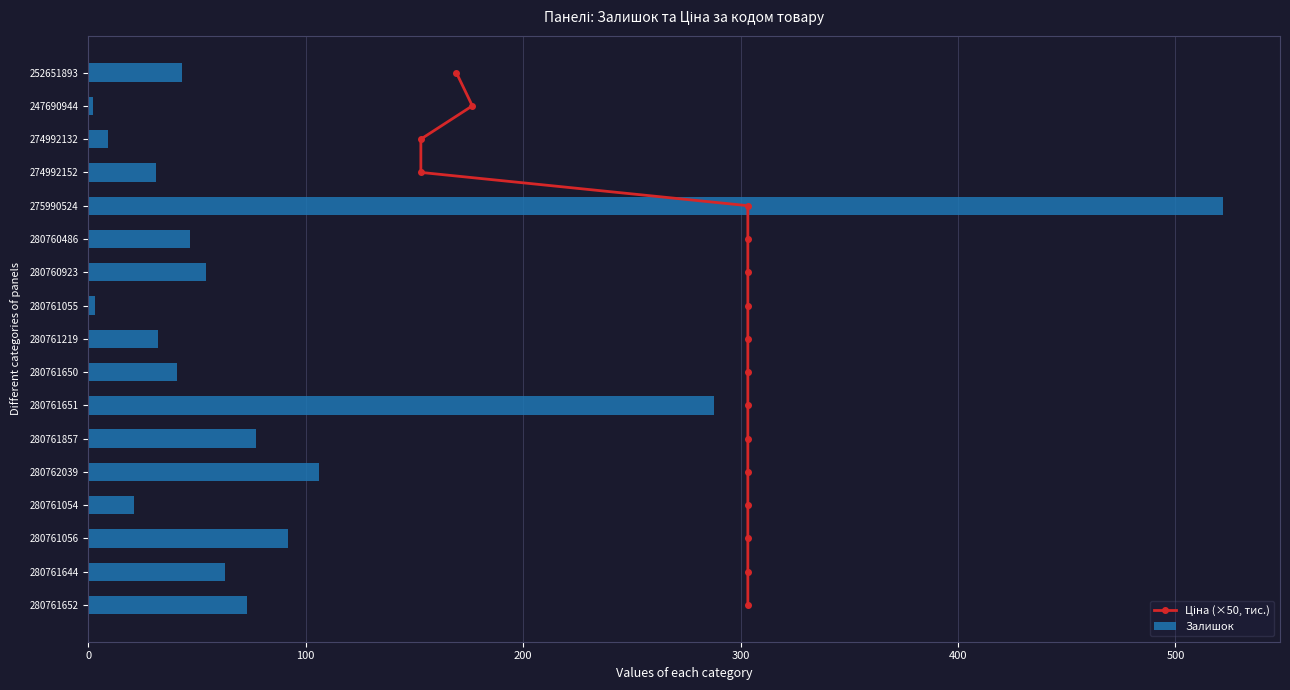

What is the difference between the maximum and minimum values in the Залишок series?

520